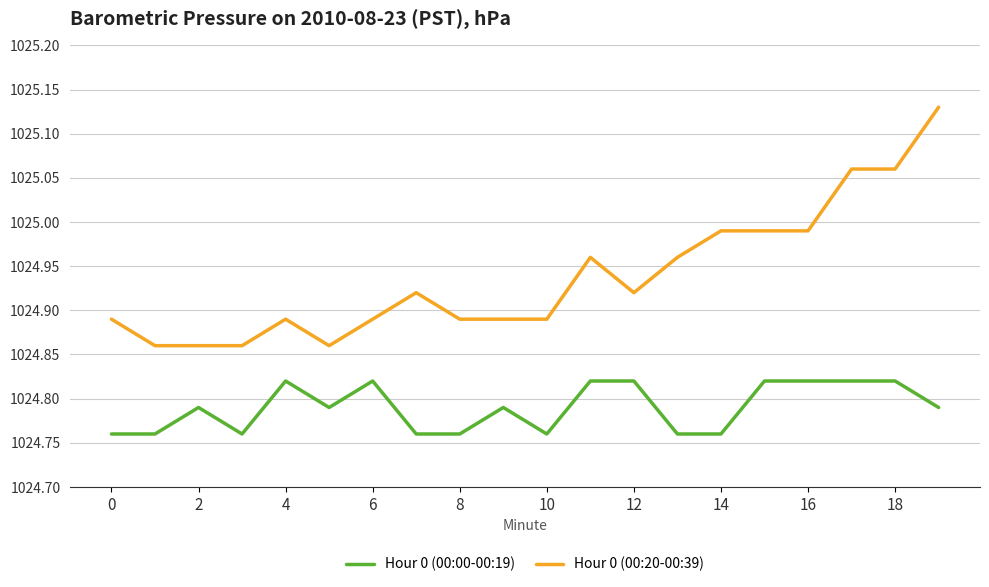

What is the difference between the maximum and minimum values in the Hour 0 (00:20-00:39) series?

0.3